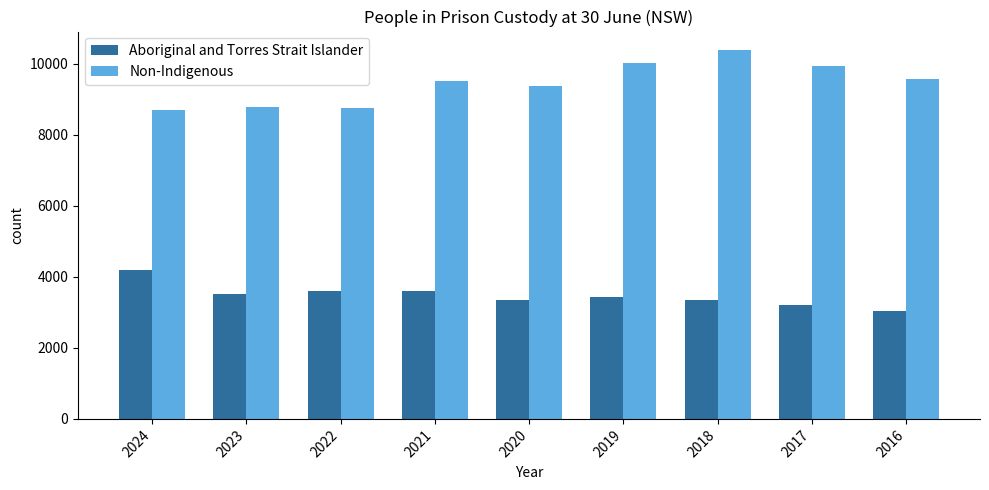

Is the value of Aboriginal and Torres Strait Islander at 2021 greater than the value of Non-Indigenous at 2024?

No